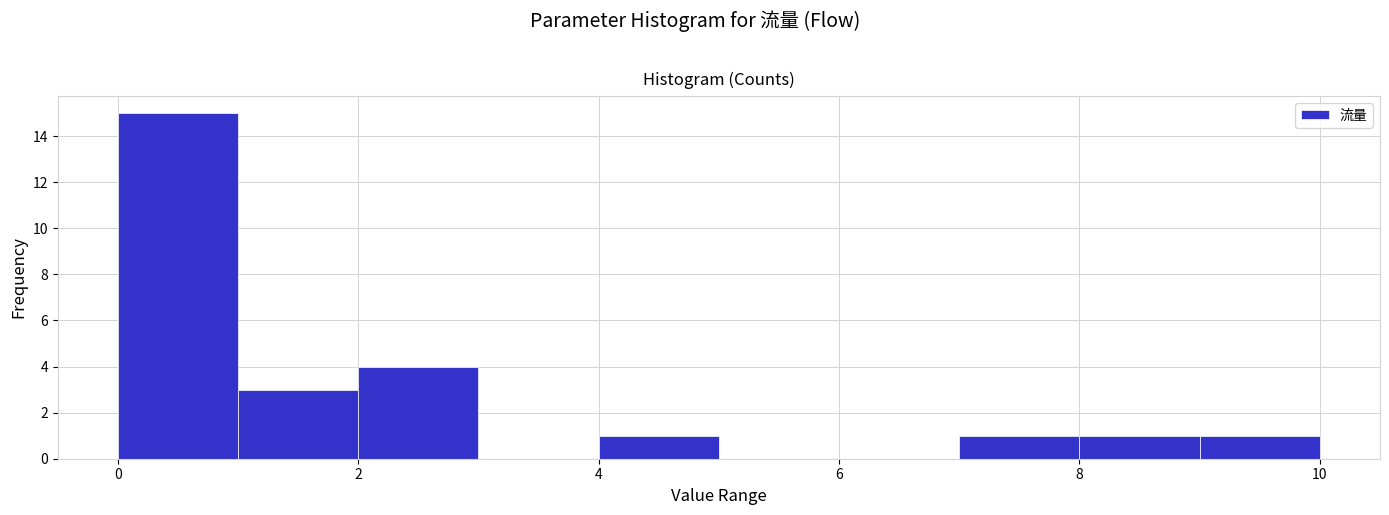

Reading left to right, transcribe this chart: for each bar, give the range it covers on the x-axis and its height. The values are not printed on the chart, so give them approximately, as read against the axis.

0 to 1: 15
1 to 2: 3
2 to 3: 4
3 to 4: 0
4 to 5: 1
5 to 6: 0
6 to 7: 0
7 to 8: 1
8 to 9: 1
9 to 10: 1